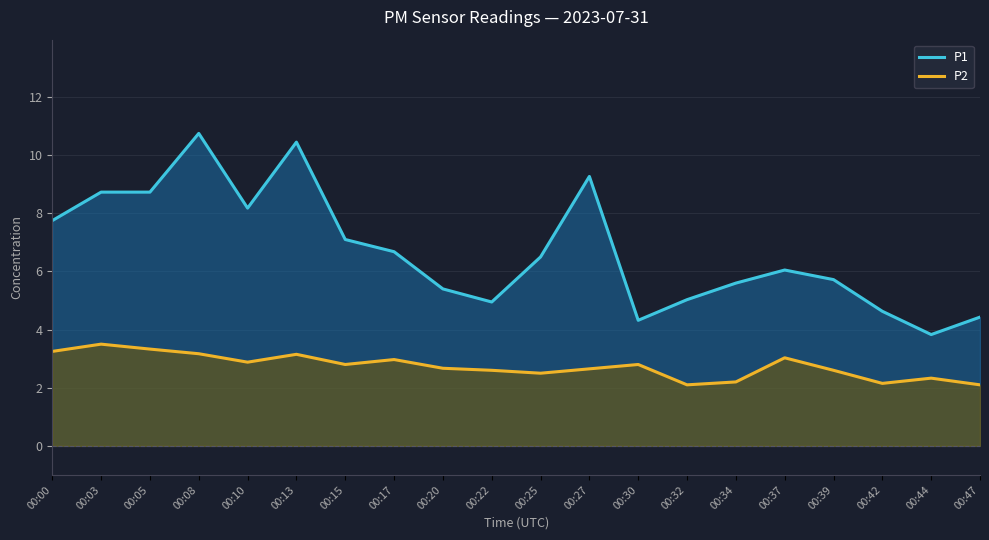

True or false: P2 has a value of 4.2 at 00:08.

False